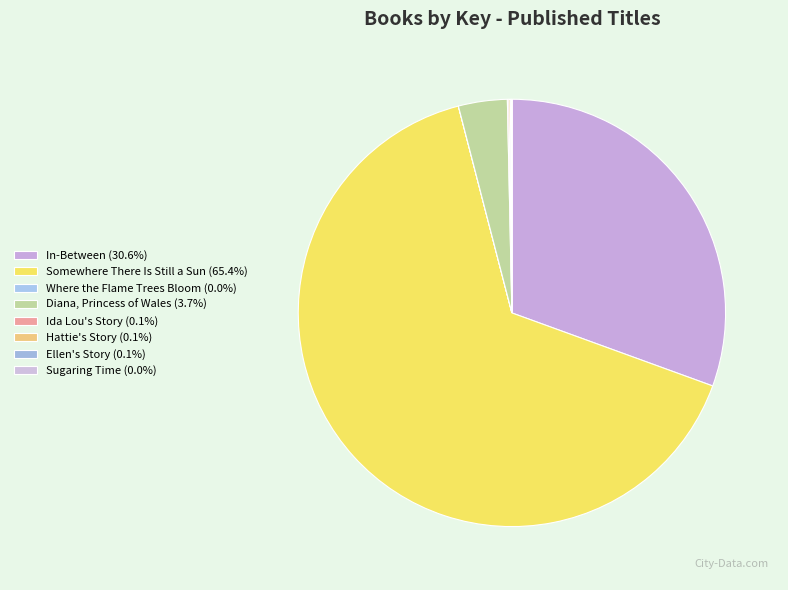

Count the number of slices in the pie.

8